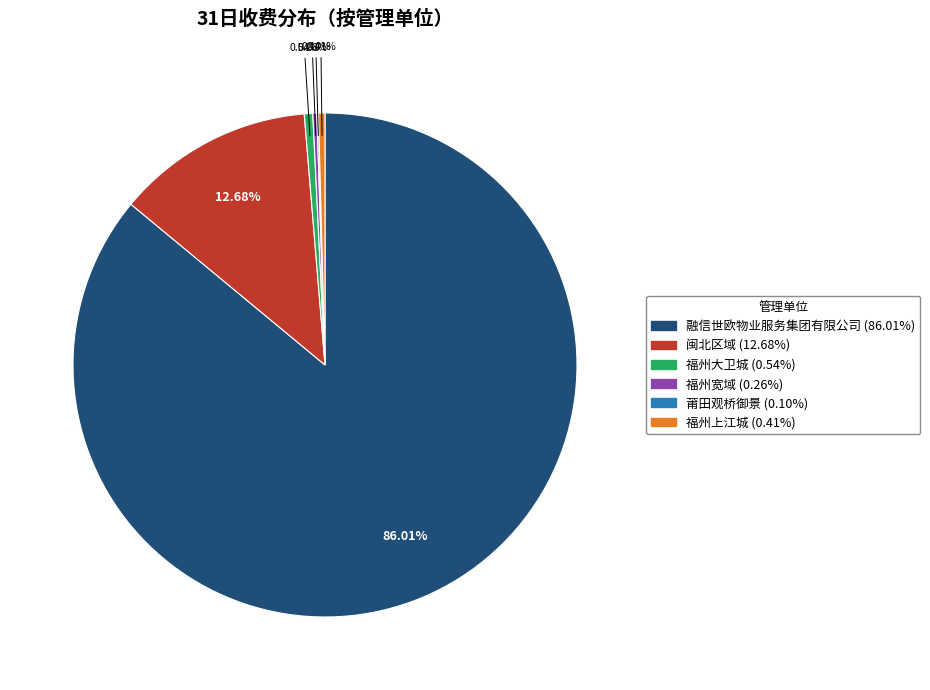

Is there a majority slice in this chart?

Yes